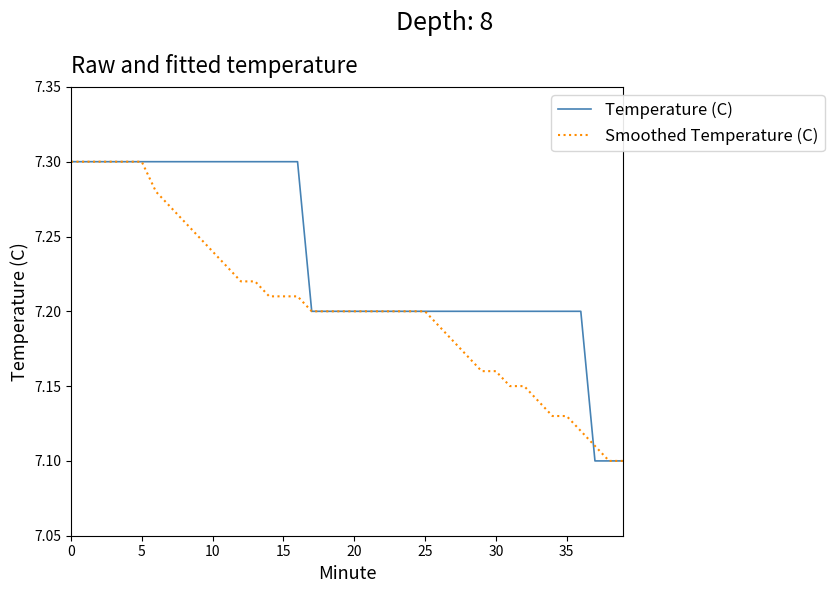

What are all the series names shown in the legend?

Temperature (C), Smoothed Temperature (C)